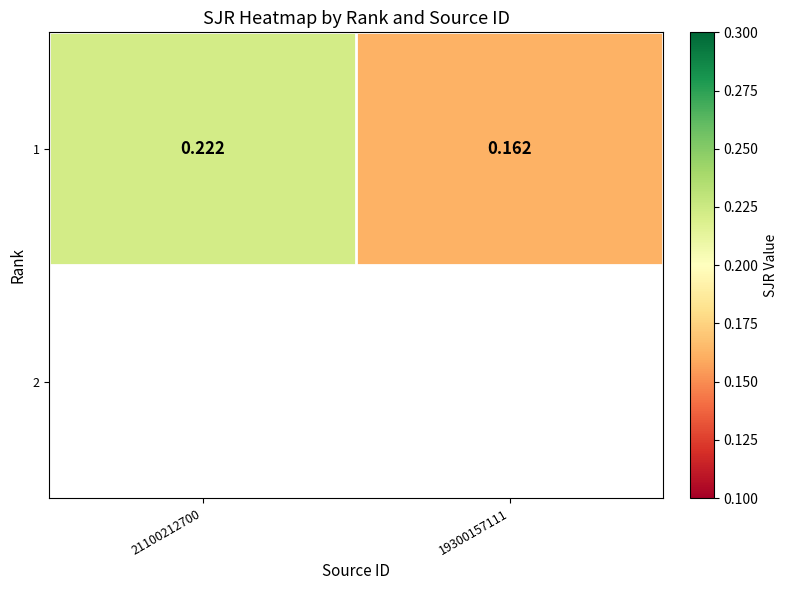

What is the sum of the values at 19300157111 and 21100212700?

0.4